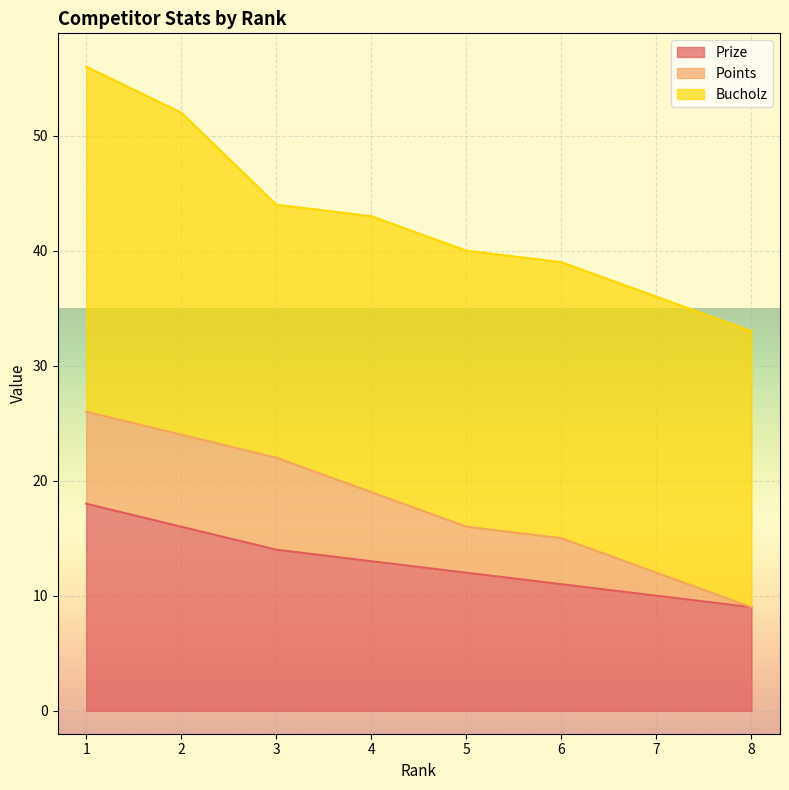

Does the chart display data point markers on the line(s)?

No